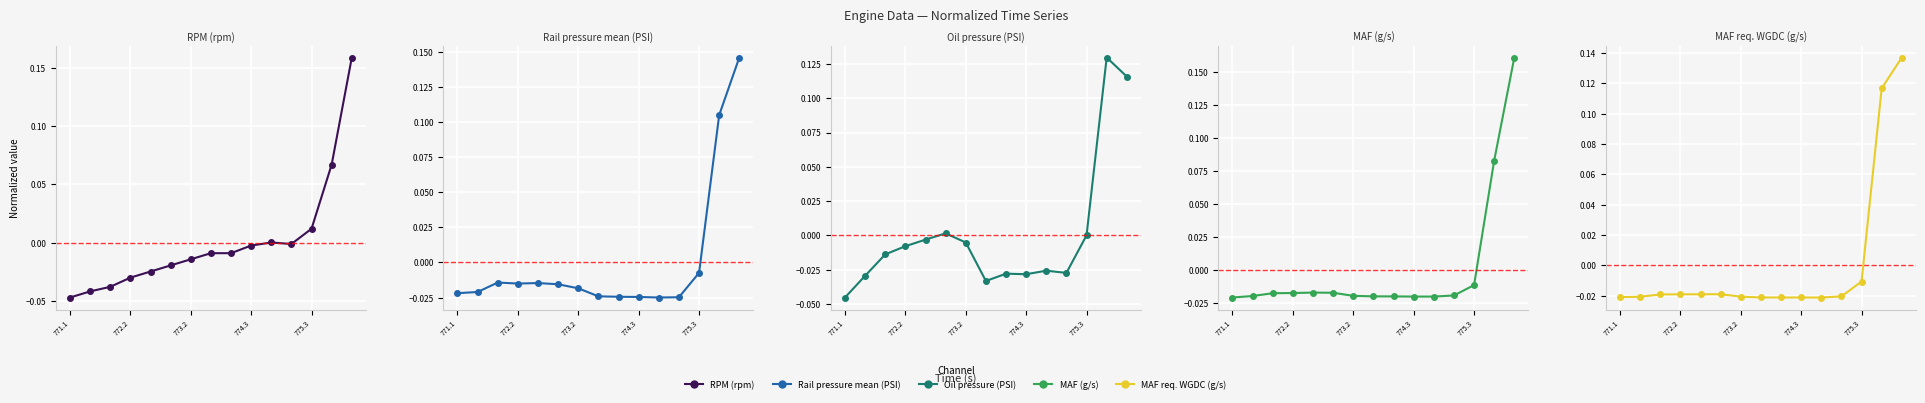

What are all the series names shown in the legend?

RPM (rpm), Rail pressure mean (PSI), Oil pressure (PSI), MAF (g/s), MAF req. WGDC (g/s)